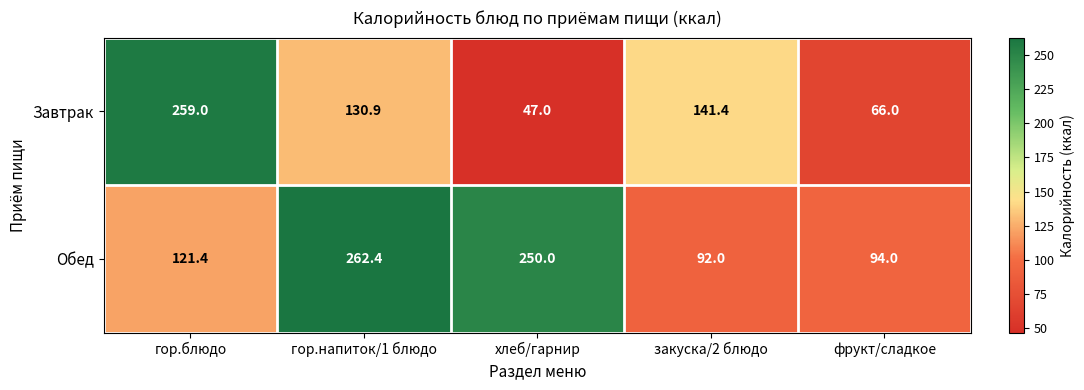

At which category is the sum across all series the highest?

гор.напиток/1 блюдо